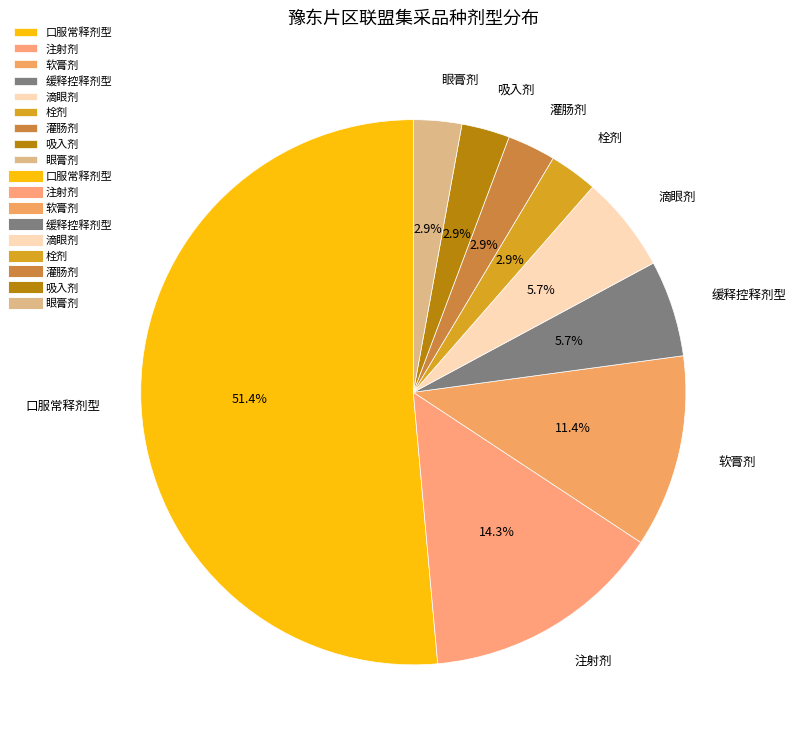

Do 灌肠剂 and 缓释控释剂型 together represent more than half of the pie?

No